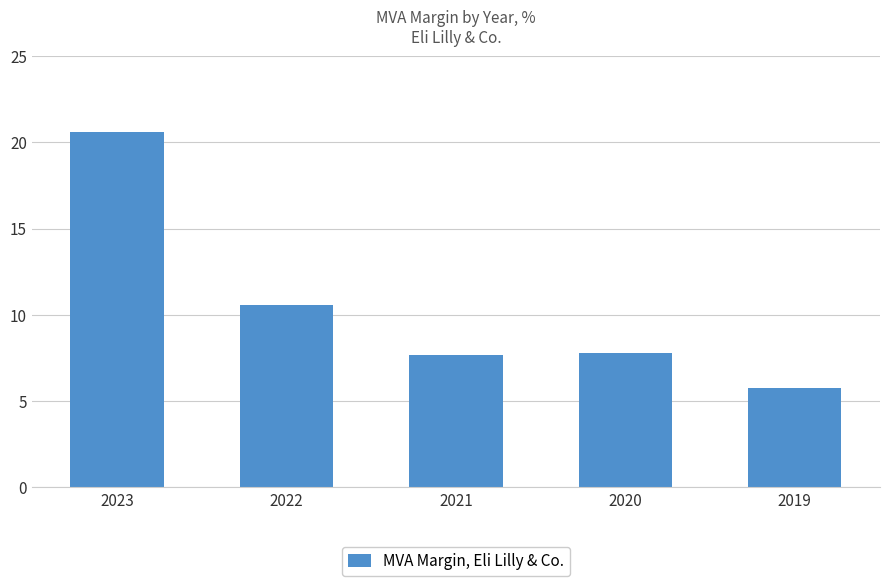

How many data points are less than 7?

1